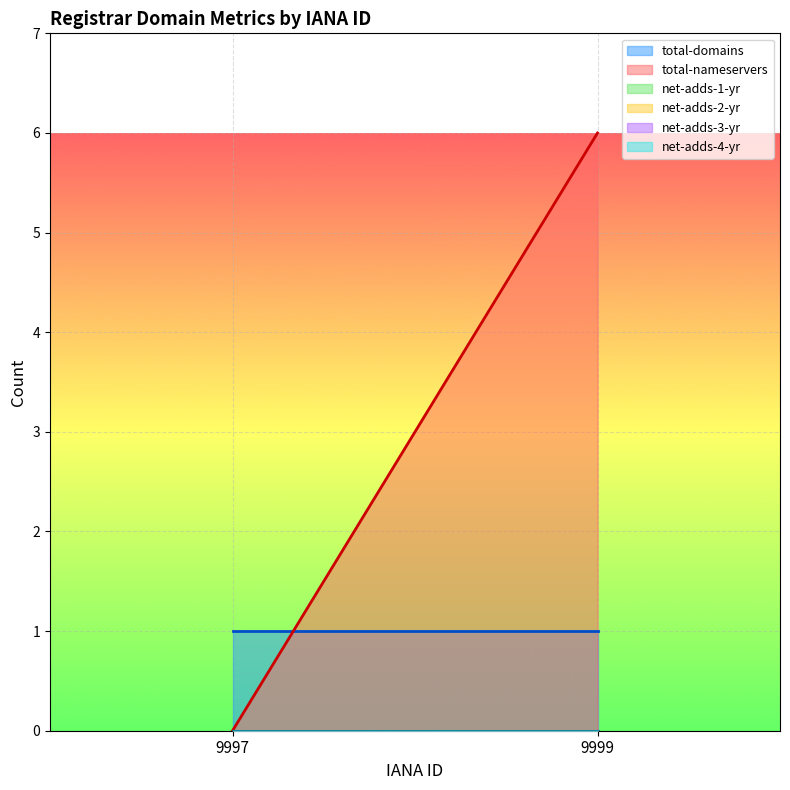

At 9997, list the series in order from largest to smallest.

total-domains, total-nameservers, net-adds-1-yr, net-adds-2-yr, net-adds-3-yr, net-adds-4-yr